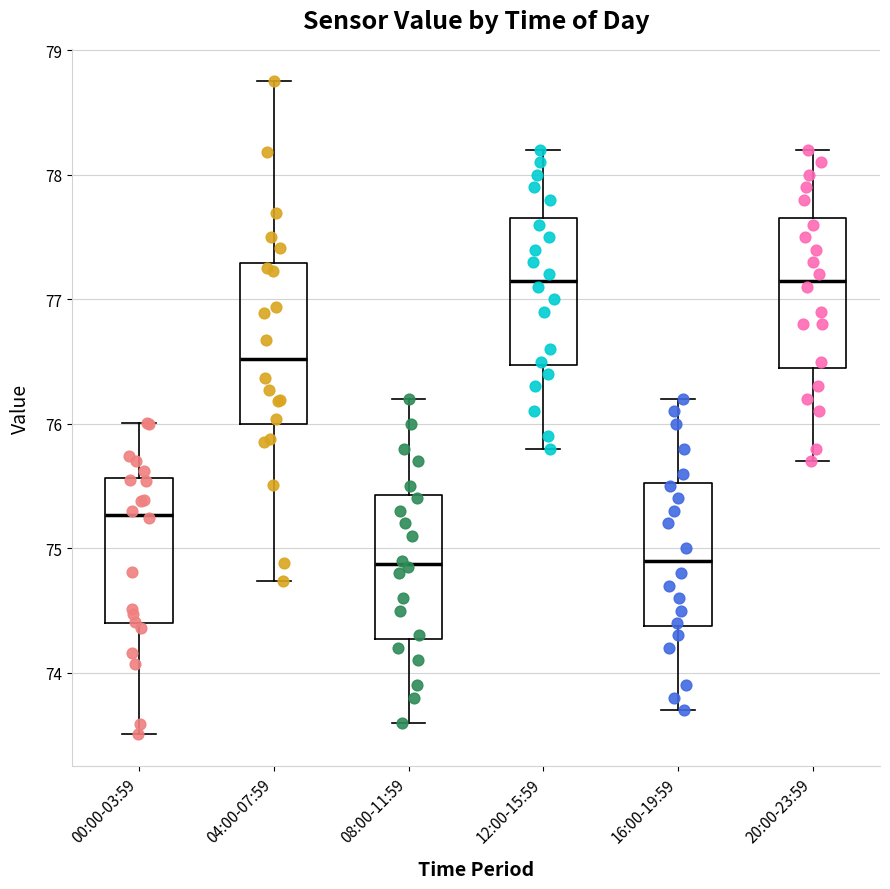

Reading left to right, read every box against the y-axis: the position of its median line, the range the box covers, and the ends of its whiskers. The values are not printed on the chart, so give them approximately, as read against the axis.

00:00-03:59: median 75.3, box 74.4 to 75.6, whiskers 73.5 to 76.0
04:00-07:59: median 76.5, box 76.0 to 77.3, whiskers 74.7 to 78.8
08:00-11:59: median 74.9, box 74.3 to 75.4, whiskers 73.6 to 76.2
12:00-15:59: median 77.2, box 76.5 to 77.7, whiskers 75.8 to 78.2
16:00-19:59: median 74.9, box 74.4 to 75.5, whiskers 73.7 to 76.2
20:00-23:59: median 77.2, box 76.5 to 77.7, whiskers 75.7 to 78.2